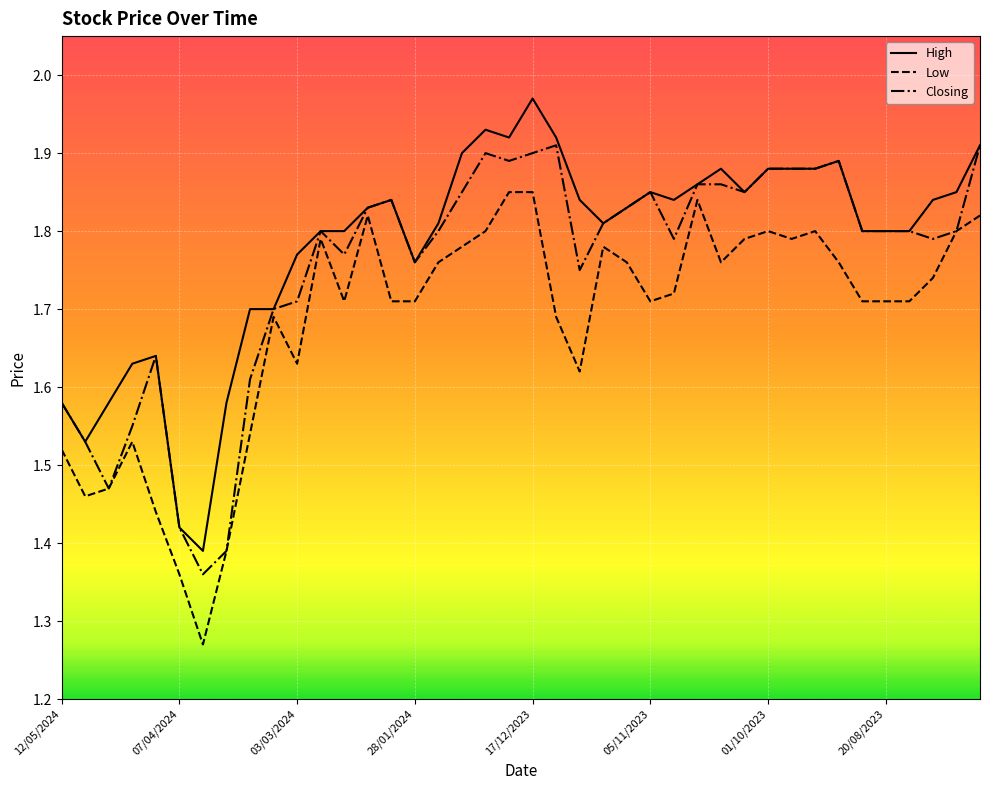

Does the chart display data point markers on the line(s)?

No